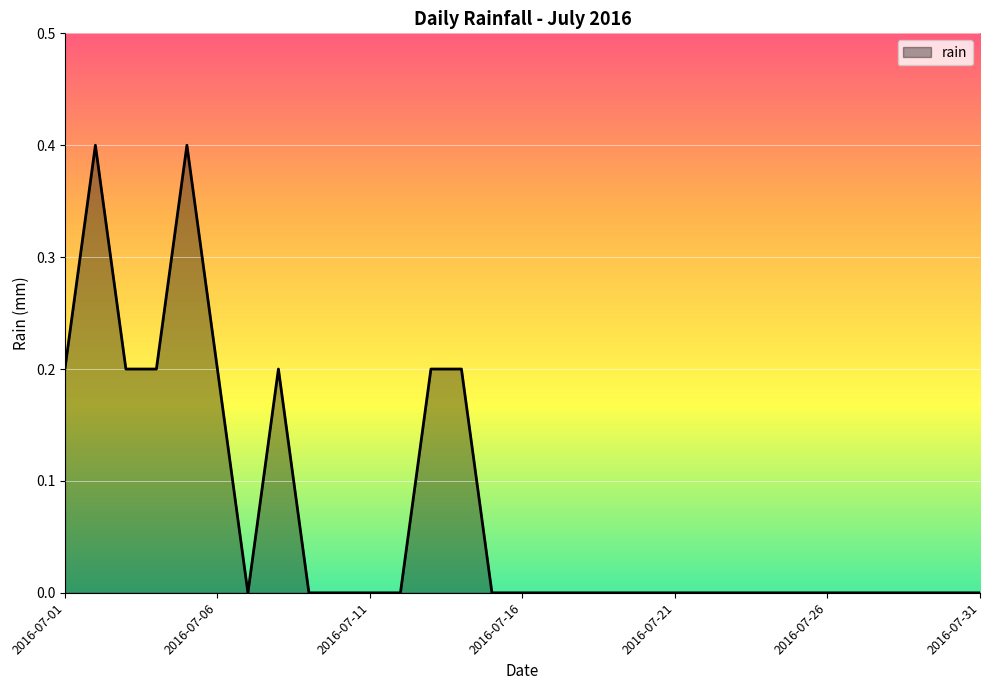

What is the greatest value displayed?

0.4